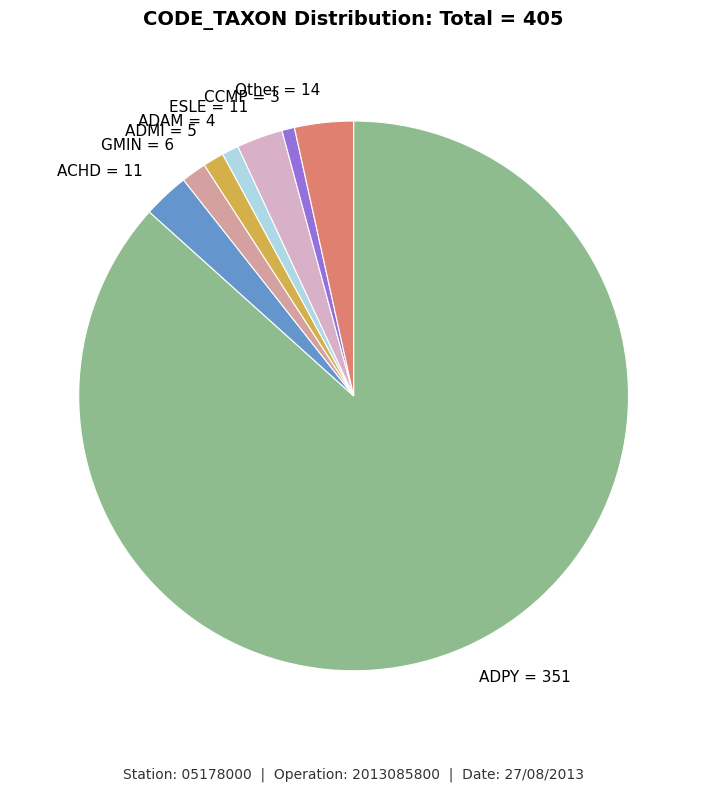

Which slice represents more than half of the pie?

ADPY = 351